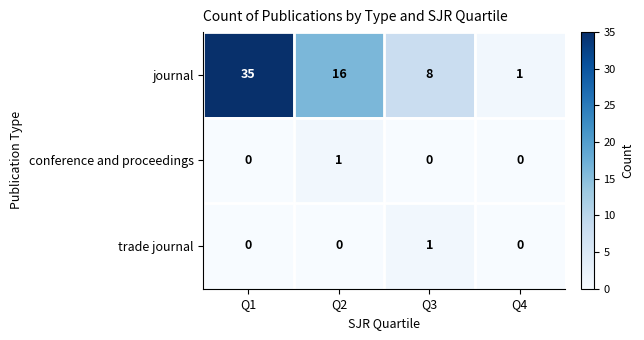

What is the greatest value displayed?

35